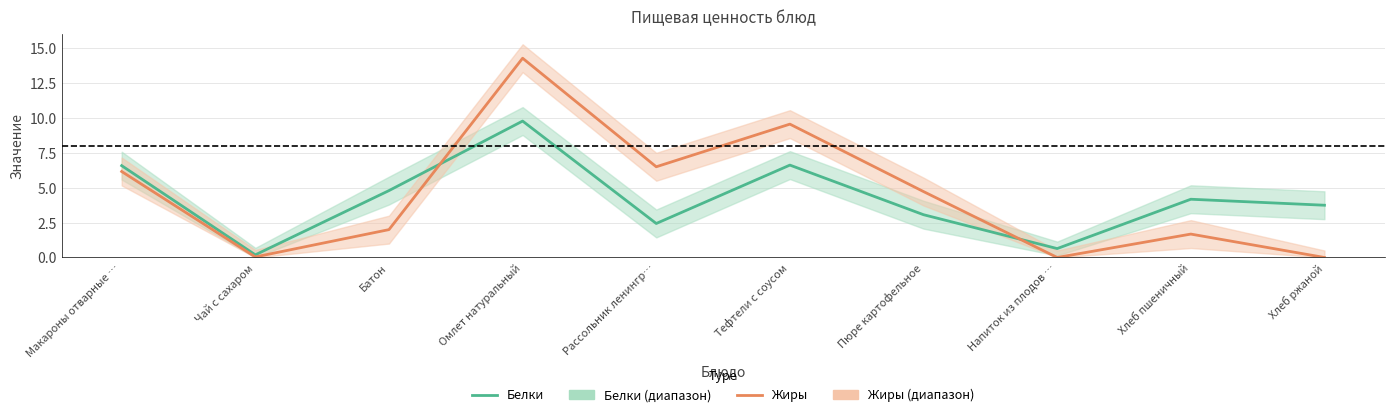

Which has a higher value, Напиток из плодов … or Хлеб пшеничный?

Хлеб пшеничный